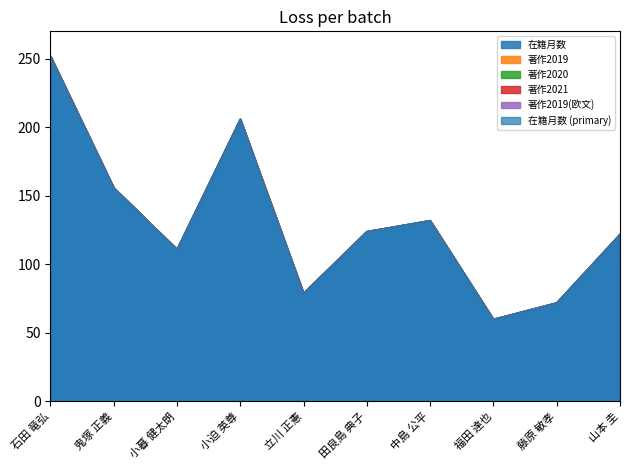

At which category is the sum across all series the highest?

石田 竜弘